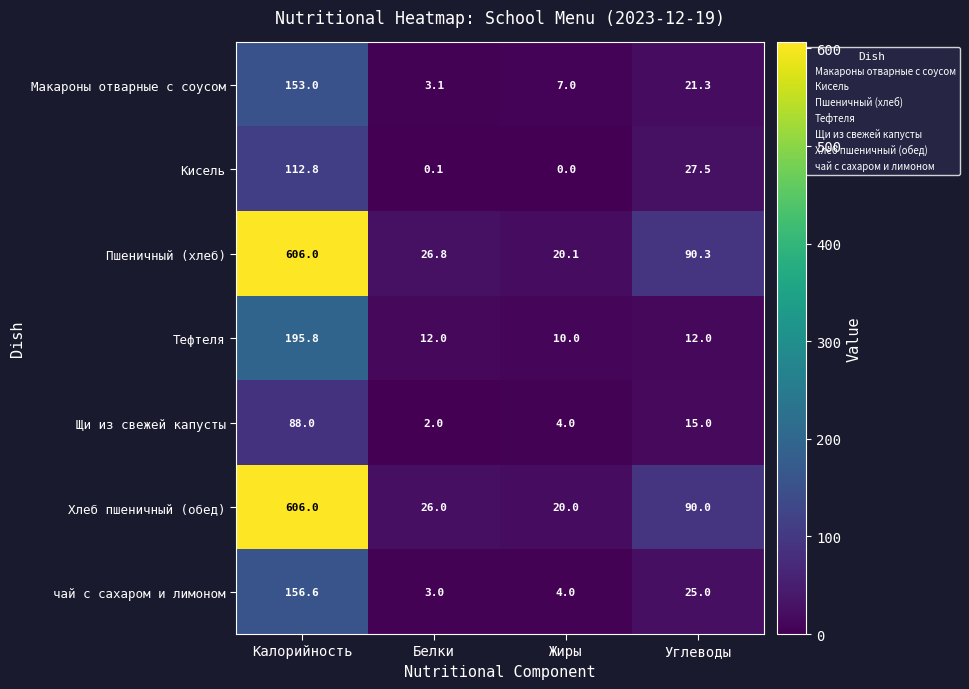

Which series has the largest total across all categories?

Пшеничный (хлеб)